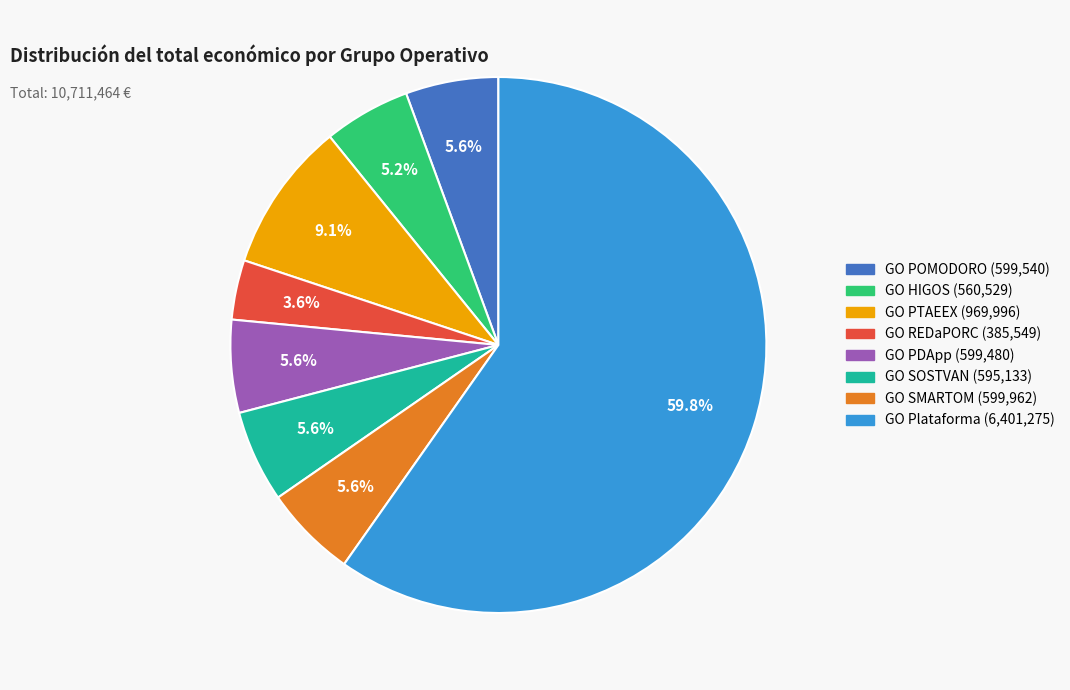

To the nearest percent, what is the difference between the largest and smallest slice percentages?

56%